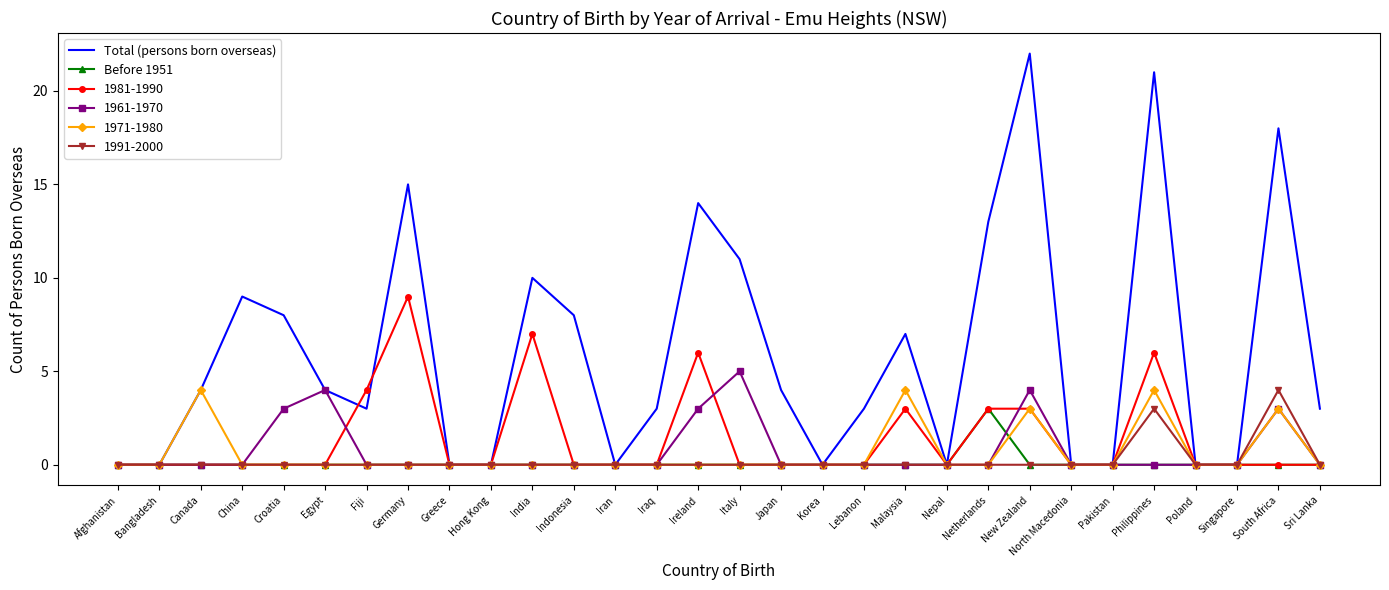

At which category does Total (persons born overseas) reach its first local peak?

China